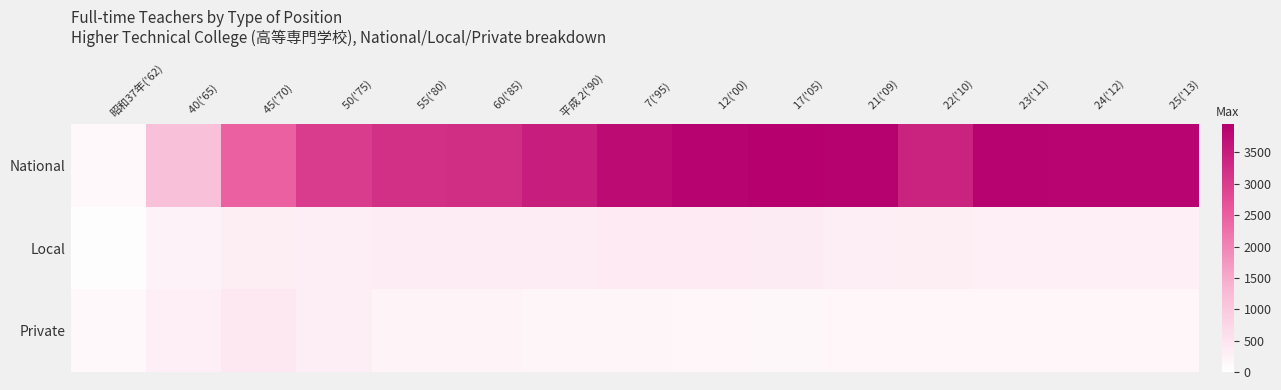

Reading left to right, list all the values displayed in this chart.

National: 昭和37年('62)=128	  40('65)=1147	  45('70)=2474	　50('75)=3023	　55('80)=3190	　60('85)=3240	平成 2('90)=3478	　 7('95)=3748	　12('00)=3893	　17('05)=3952	　21('09)=3915	　22('10)=3424	　23('11)=3893	　24('12)=3877	　25('13)=3874
Local: 昭和37年('62)=44	  40('65)=241	  45('70)=324	　50('75)=339	　55('80)=340	　60('85)=343	平成 2('90)=346	　 7('95)=386	　12('00)=399	　17('05)=363	　21('09)=326	　22('10)=319	　23('11)=306	　24('12)=303	　25('13)=302
Private: 昭和37年('62)=126	  40('65)=303	  45('70)=447	　50('75)=329	　55('80)=191	　60('85)=187	平成 2('90)=179	　 7('95)=172	　12('00)=167	　17('05)=154	　21('09)=159	　22('10)=162	　23('11)=158	　24('12)=157	　25('13)=160